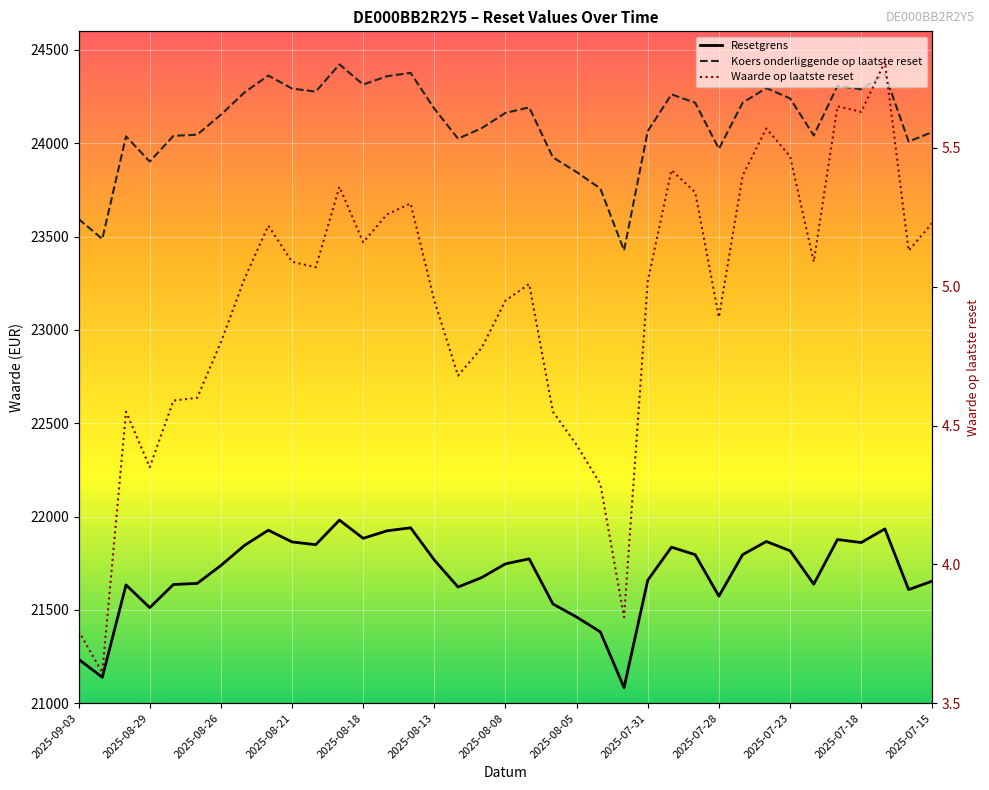

How many series are shown in this chart?

3